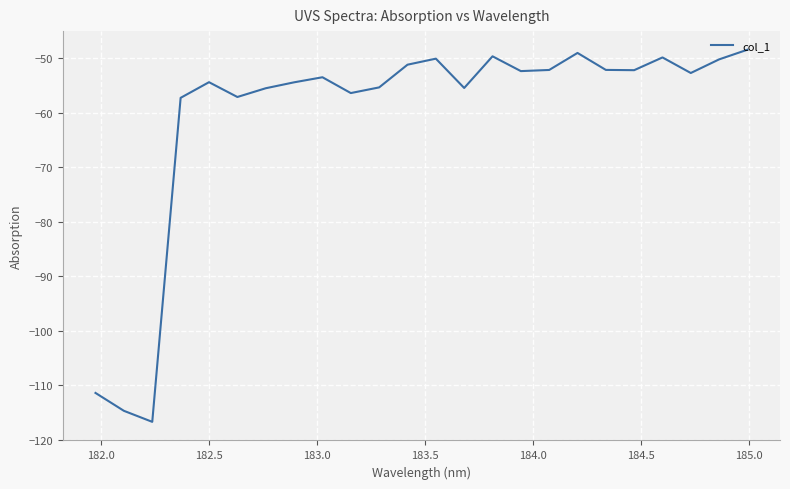

What is the minimum value shown in the chart?

-116.7